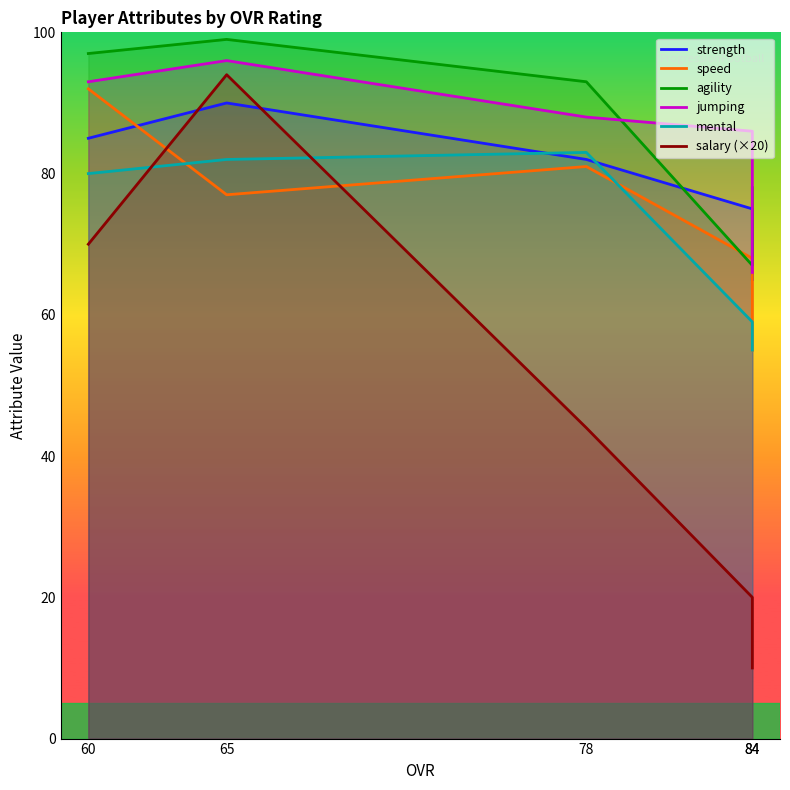

True or false: salary (×20) has more than 0 points higher than both neighbors.

True